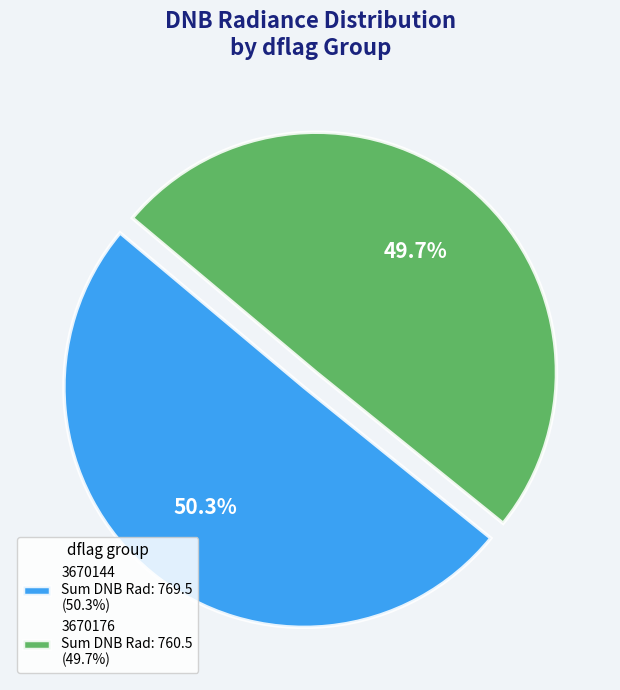

To the nearest percent, what is the difference between the largest and smallest slice percentages?

1%